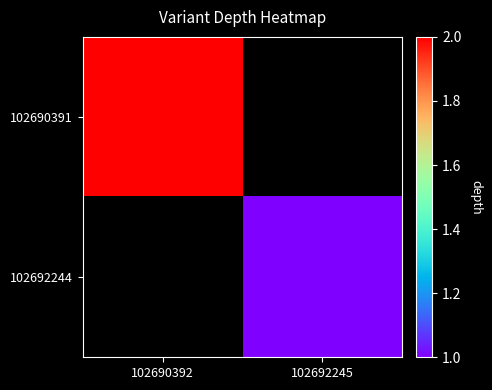

Is the value of 102692244 at 102690392 greater than the value of 102690391 at 102692245?

No